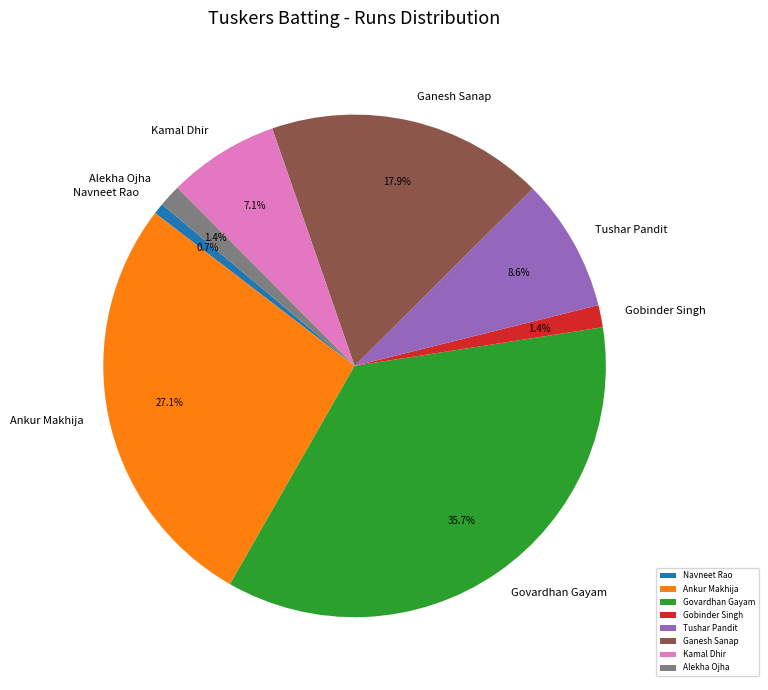

Between Navneet Rao and Gobinder Singh, which is larger?

Gobinder Singh